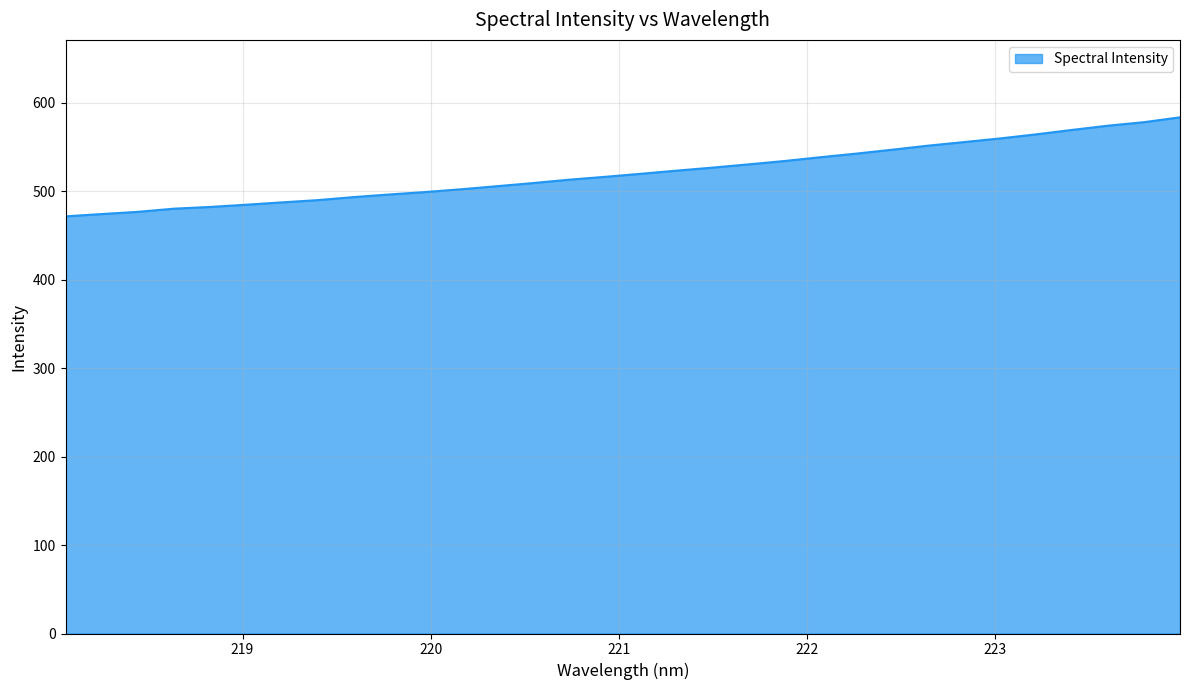

What is the difference between the maximum and minimum values?

112.0